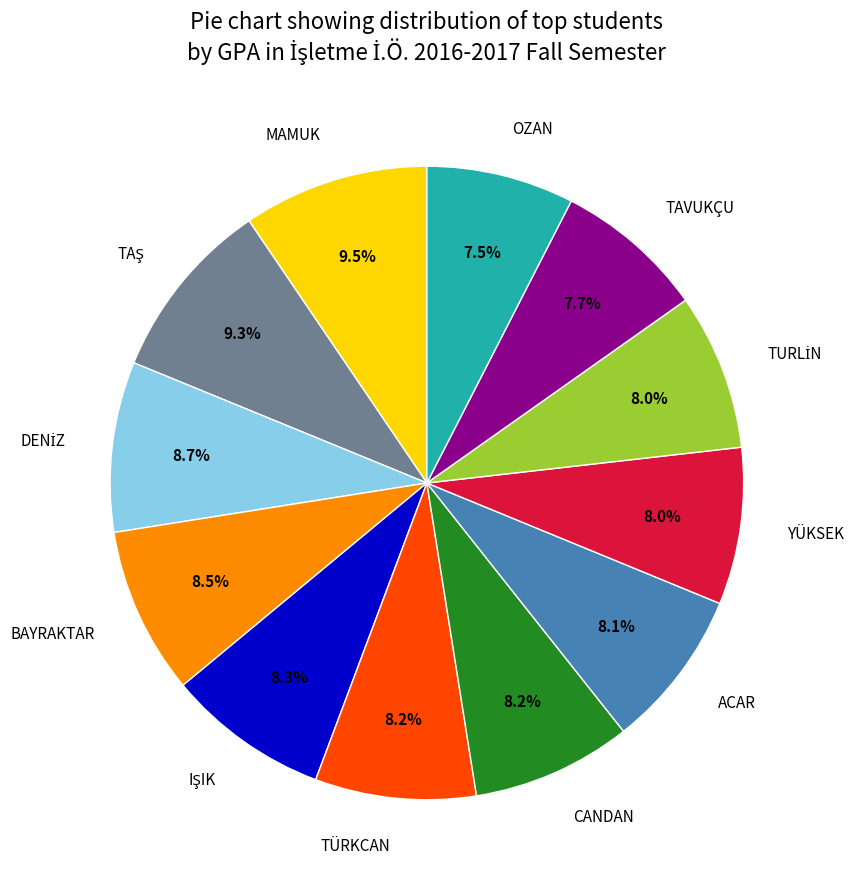

What portion of the pie excludes ACAR?

91.9%